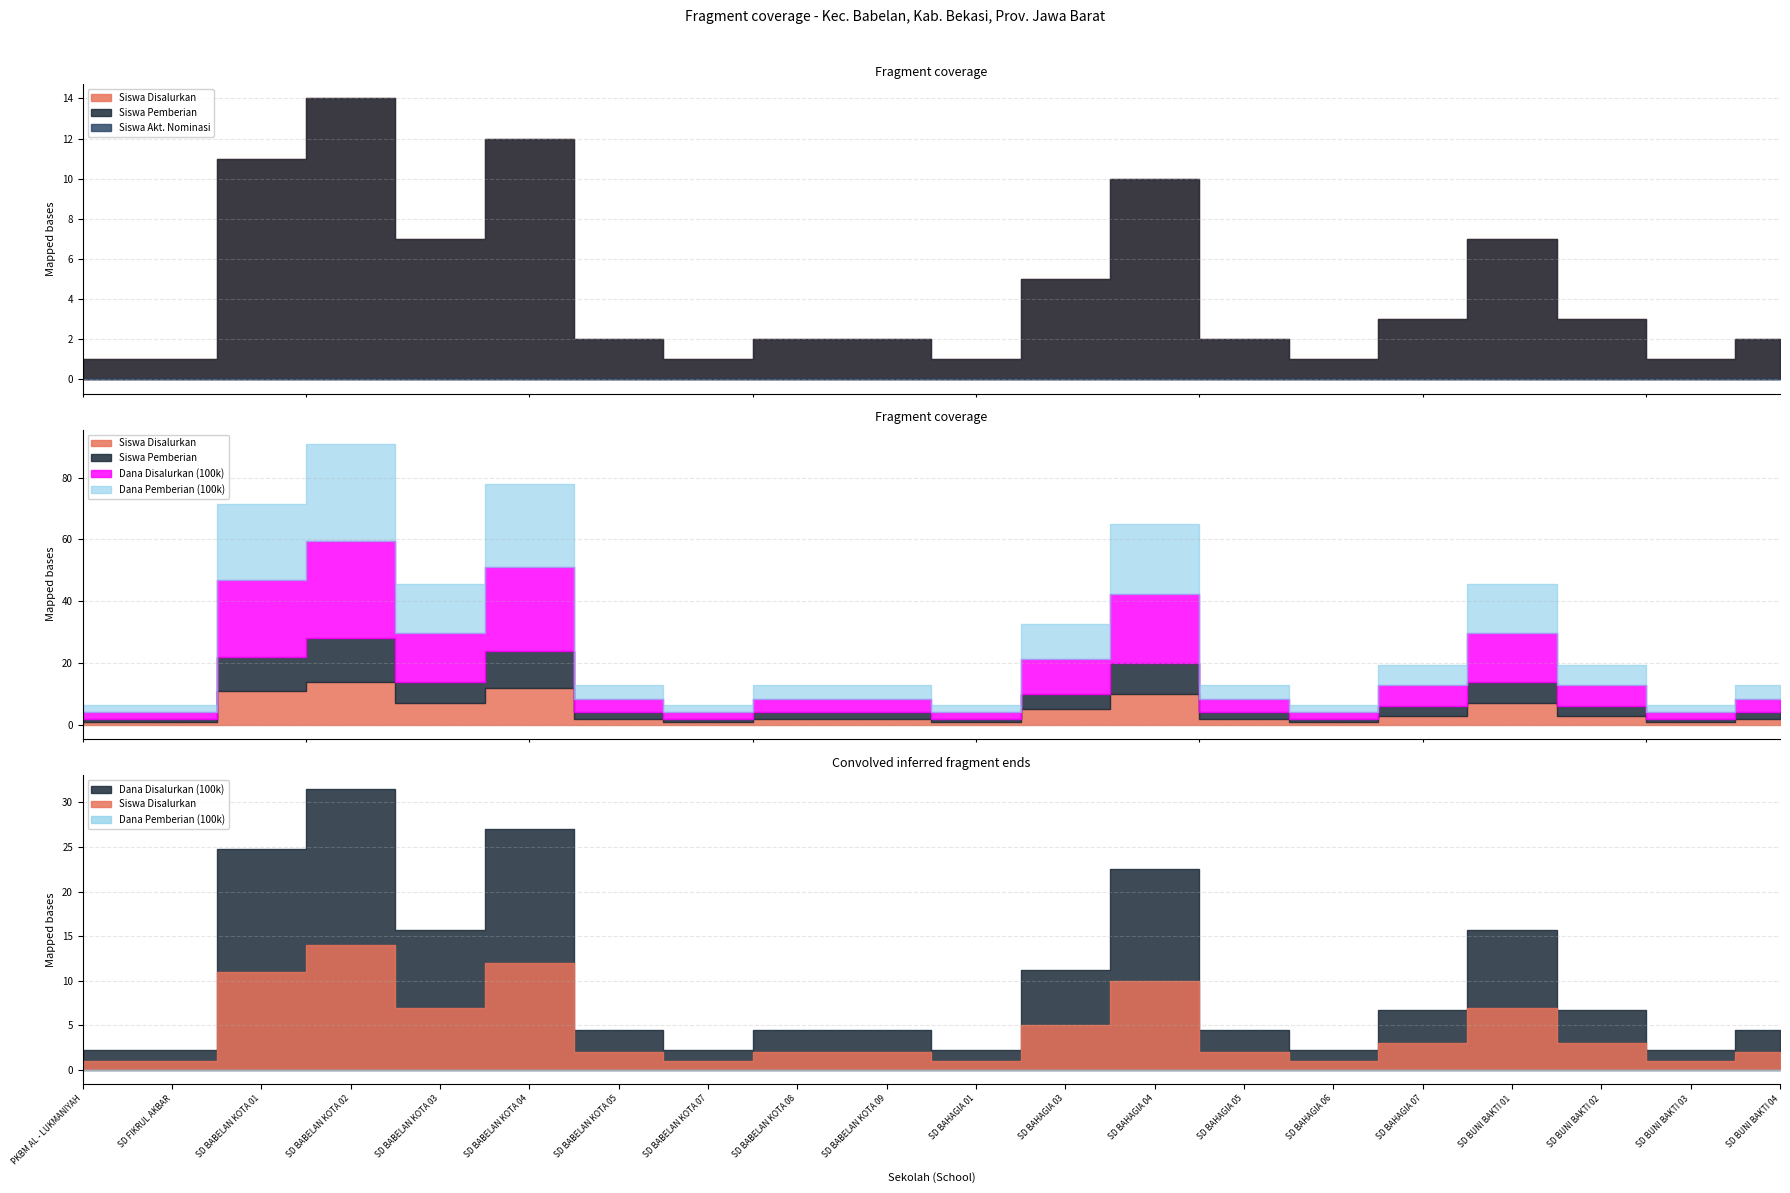

At which category does Siswa Pemberian reach its first local valley?

SD BABELAN KOTA 03